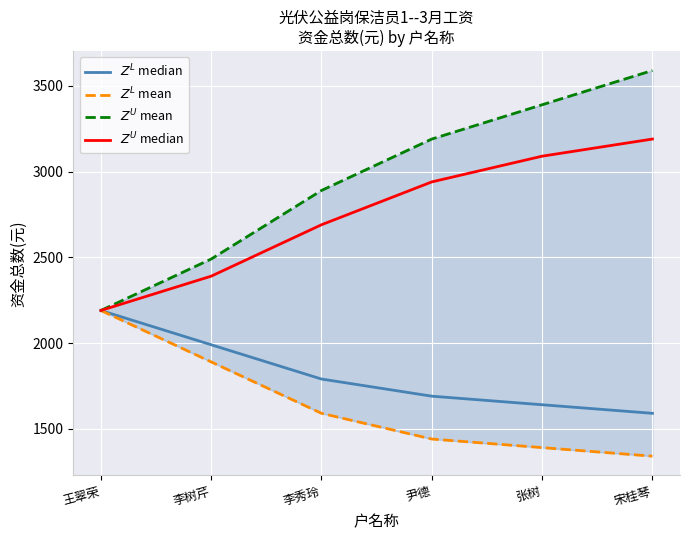

What is the difference between the maximum and minimum values in the $Z^U$ mean series?

1400